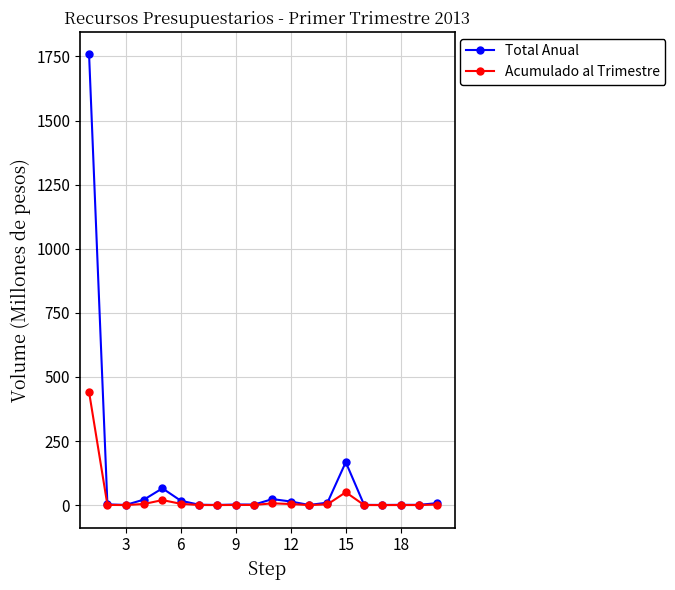

True or false: Acumulado al Trimestre has more than 2 points higher than both neighbors.

True